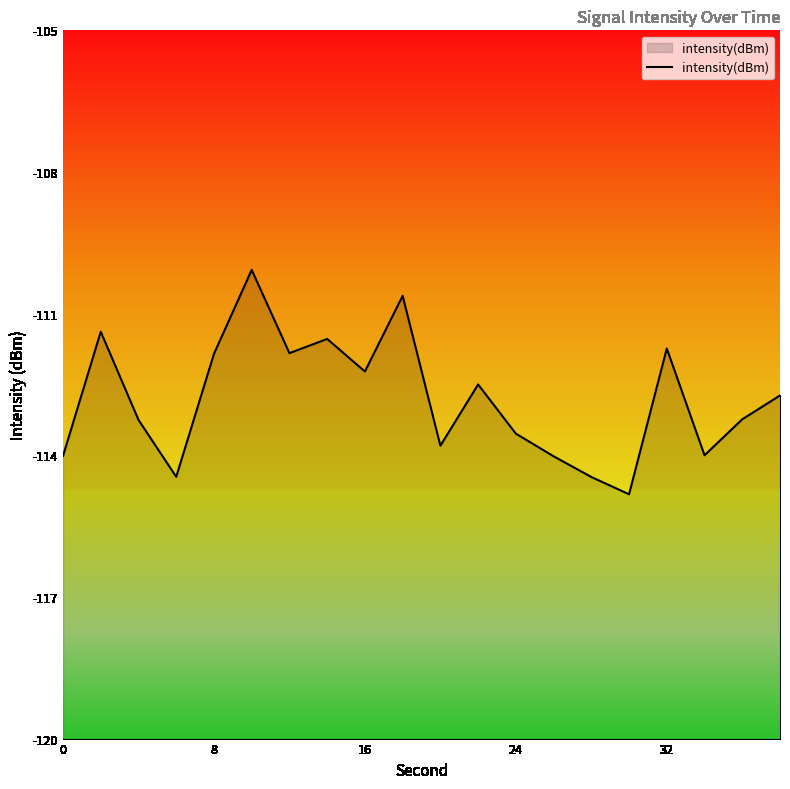

What is the smallest value displayed?

-114.8